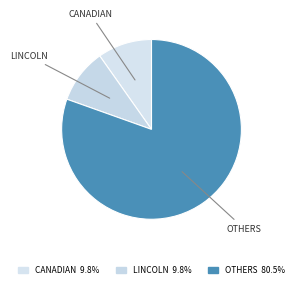

Count the number of slices in the pie.

3